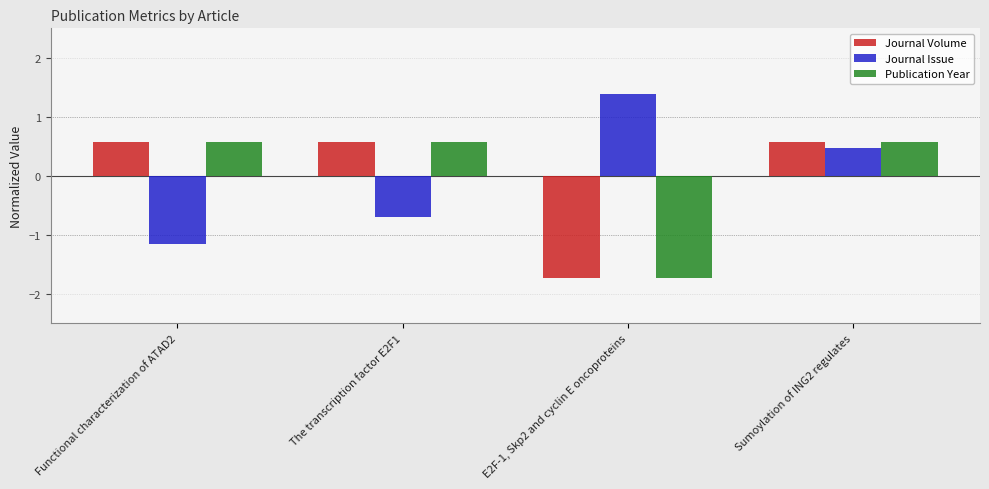

What is the minimum value shown in the chart?

-1.7